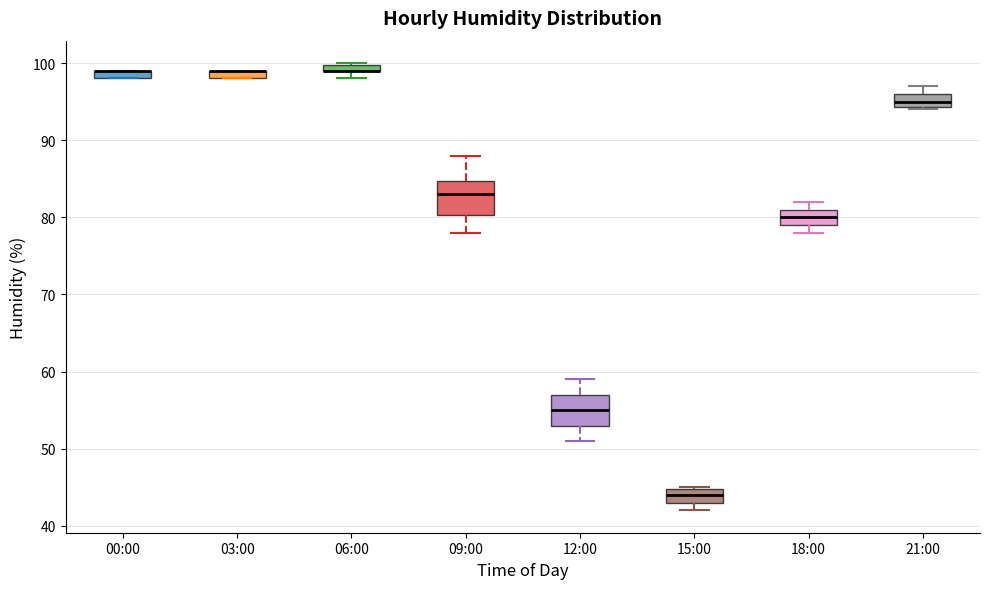

Where is the lower edge of the box for 06:00 on the y-axis? The values are not printed on the chart, so give them approximately, as read against the axis.

99